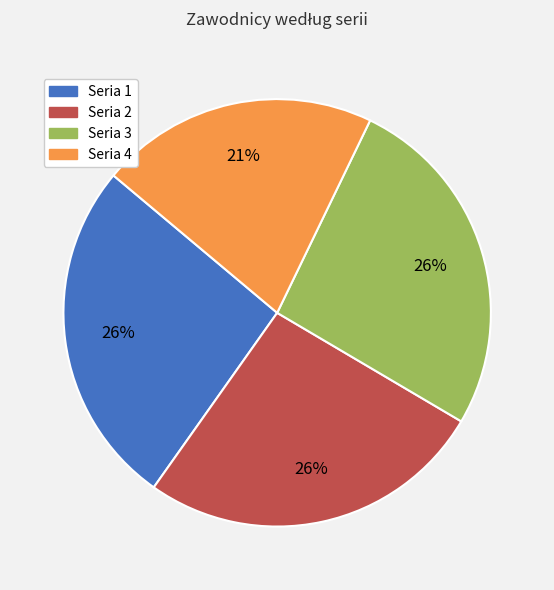

Combined, do Seria 4 and Seria 3 account for over 50%?

No